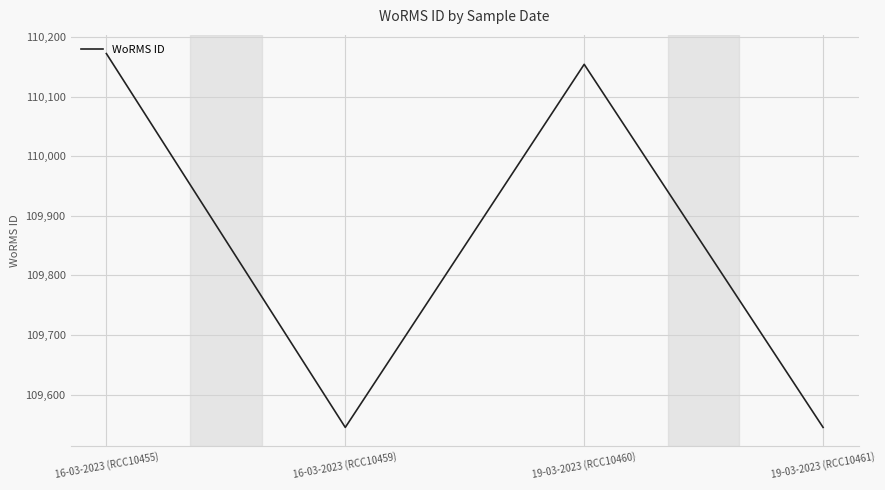

Is it true that the value at 16-03-2023 (RCC10459) is 109545?

True